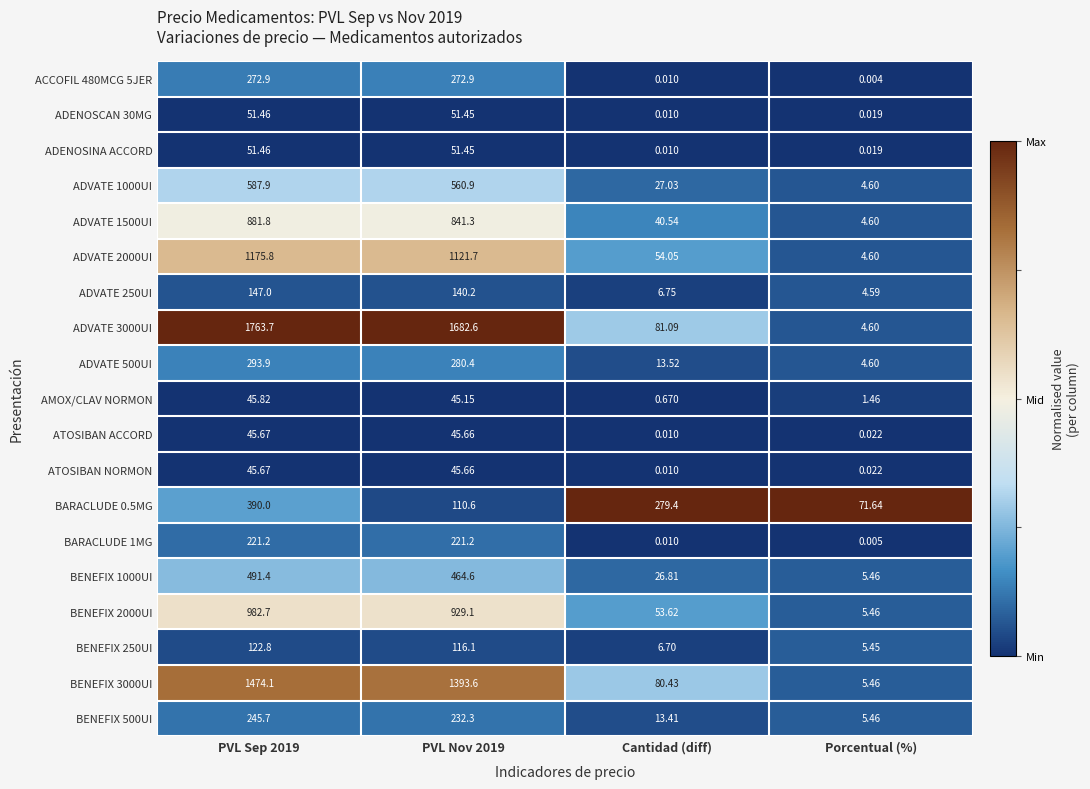

Which label corresponds to the smallest value in the chart?

Porcentual (%)